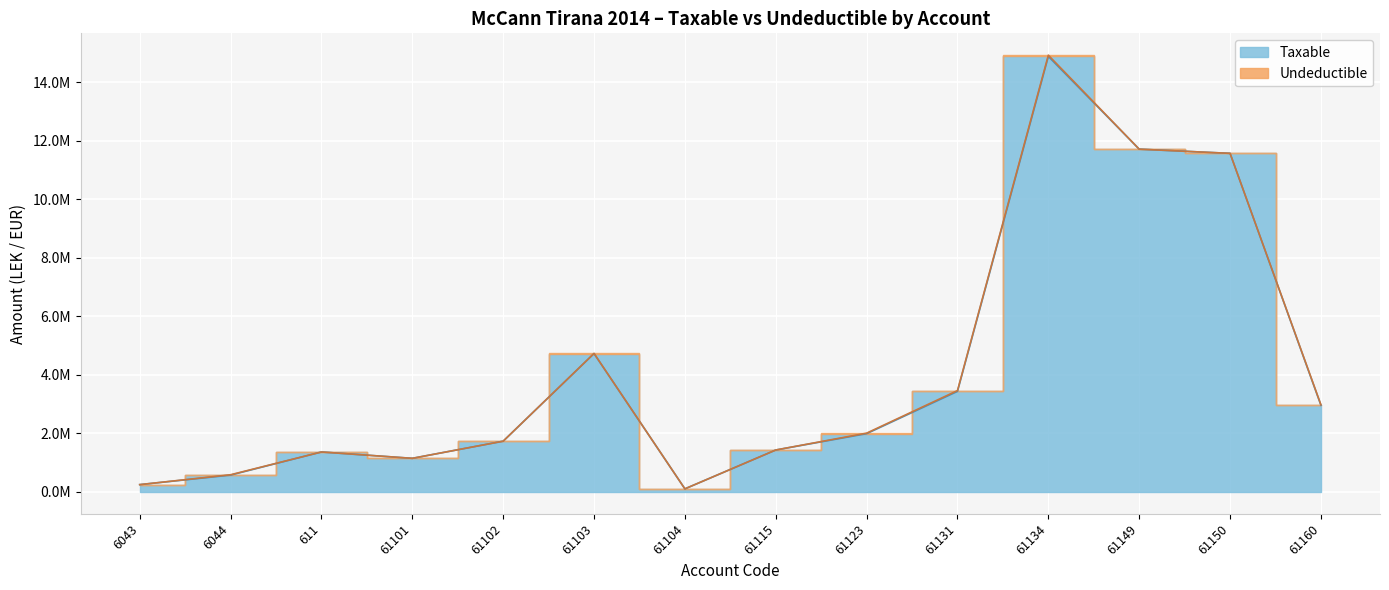

What is the greatest value displayed?

14887859.8